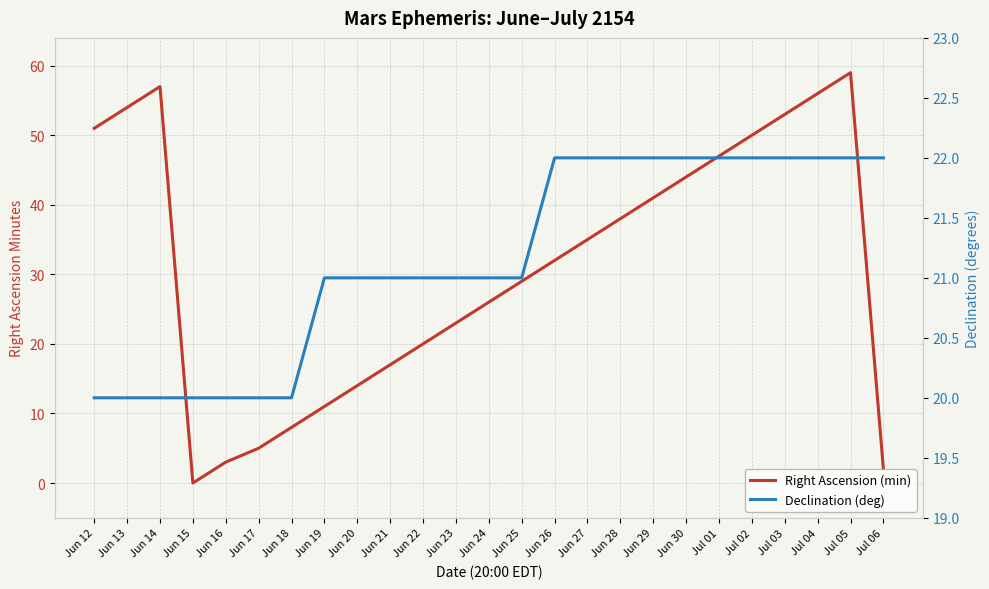

Which series has the largest range (max minus min)?

Right Ascension (min)